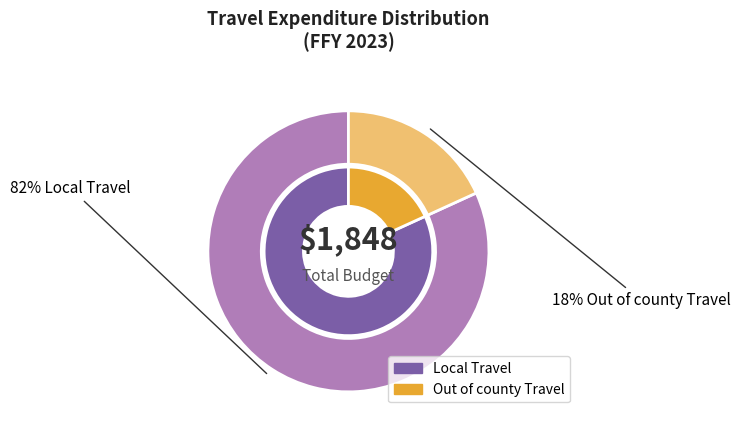

To the nearest percent, what portion does Local Travel represent?

82%